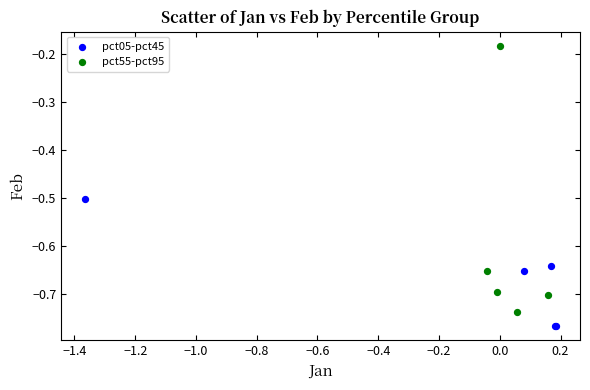

Which series has the largest Y range (max minus min)?

pct55-pct95